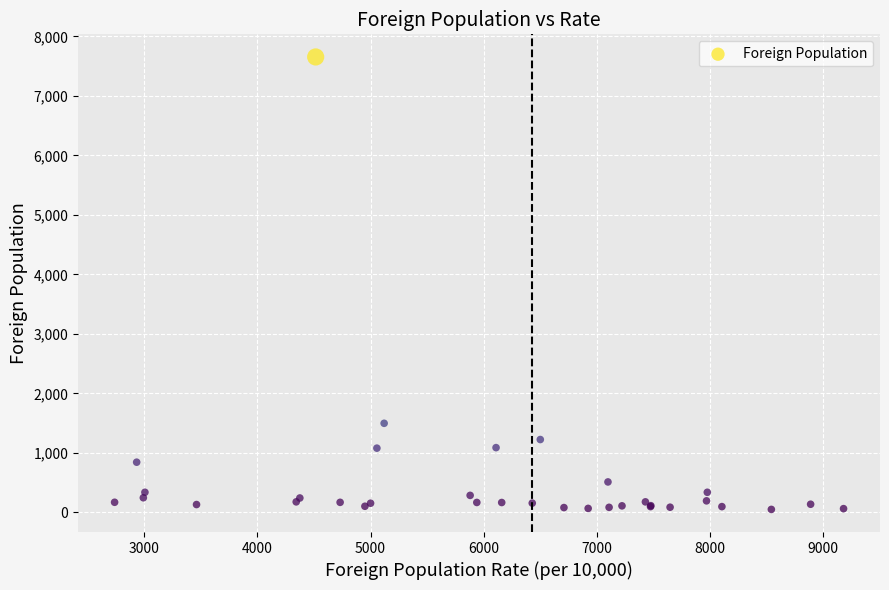

What Y value in the scatter plot is closest to 3852?

1496